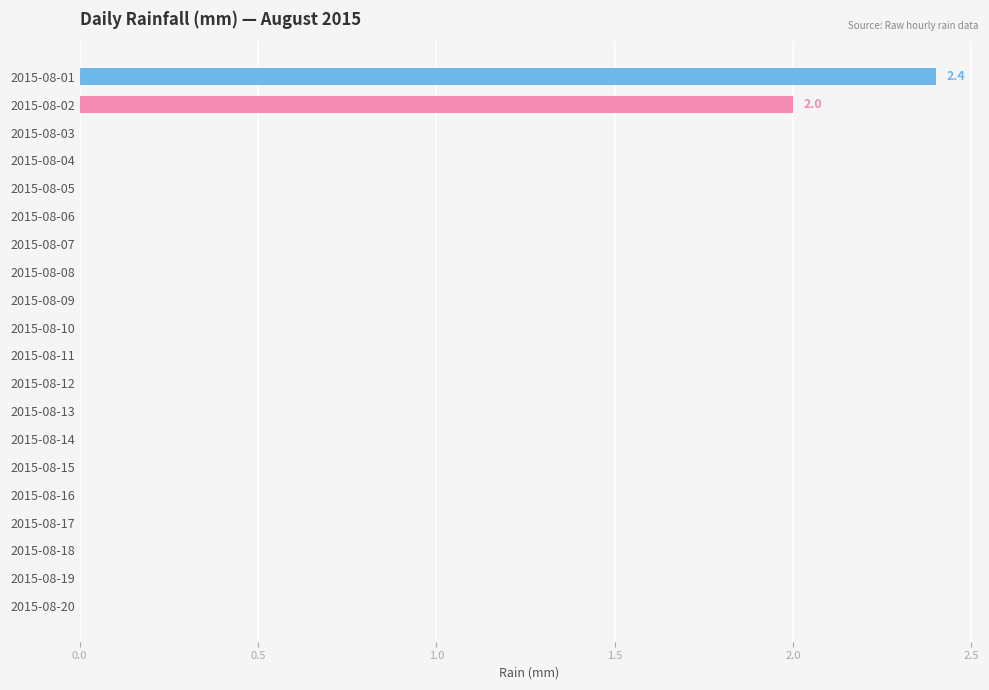

What is the average value?

0.2